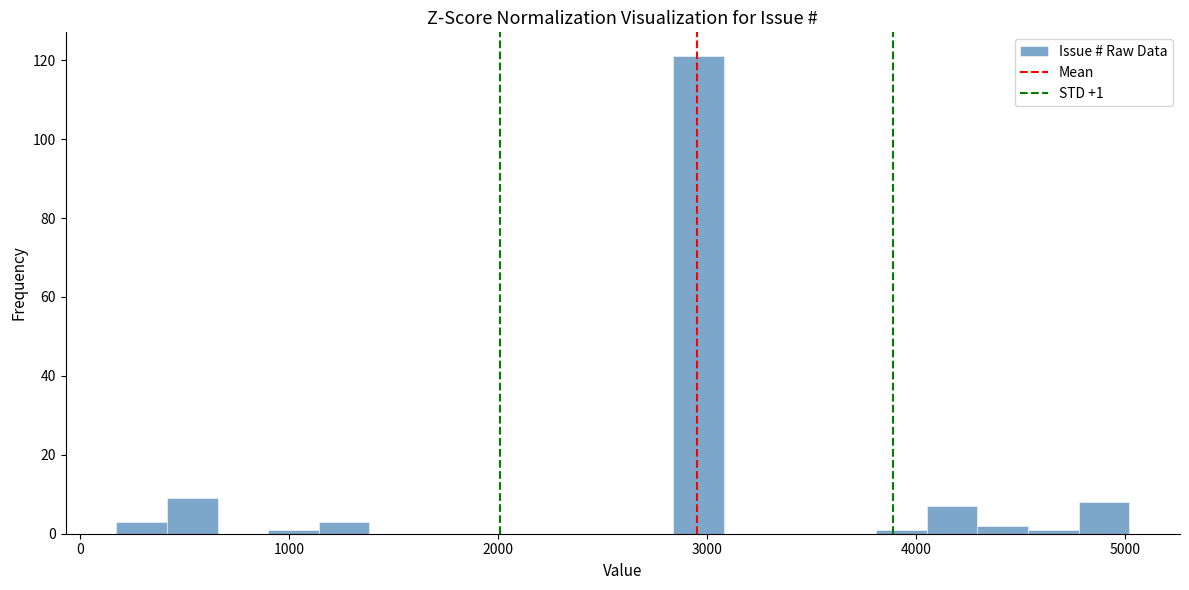

Read against the x-axis, roughly where is the centre of the tallest bar?

3000